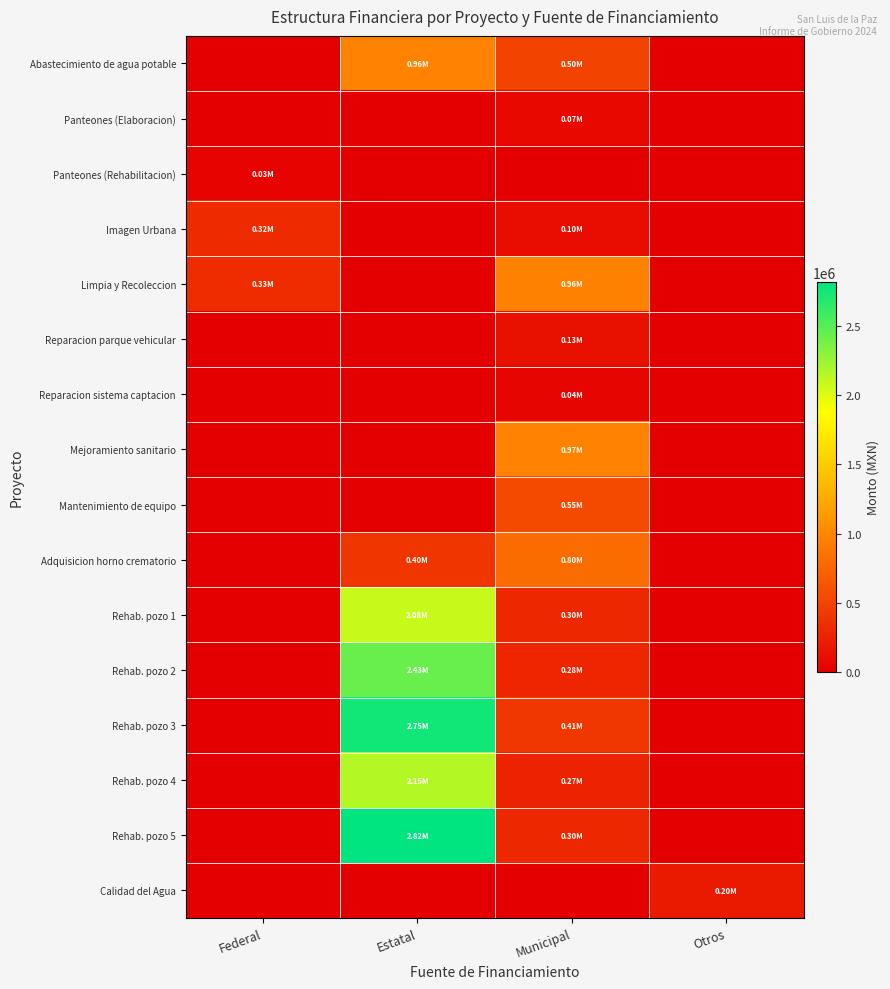

Rank the series at Federal from highest to lowest value.

Limpia y Recoleccion, Imagen Urbana, Panteones (Rehabilitacion), Abastecimiento de agua potable, Panteones (Elaboracion), Reparacion parque vehicular, Reparacion sistema captacion, Mejoramiento sanitario, Mantenimiento de equipo, Adquisicion horno crematorio, Rehab. pozo 1, Rehab. pozo 2, Rehab. pozo 3, Rehab. pozo 4, Rehab. pozo 5, Calidad del Agua